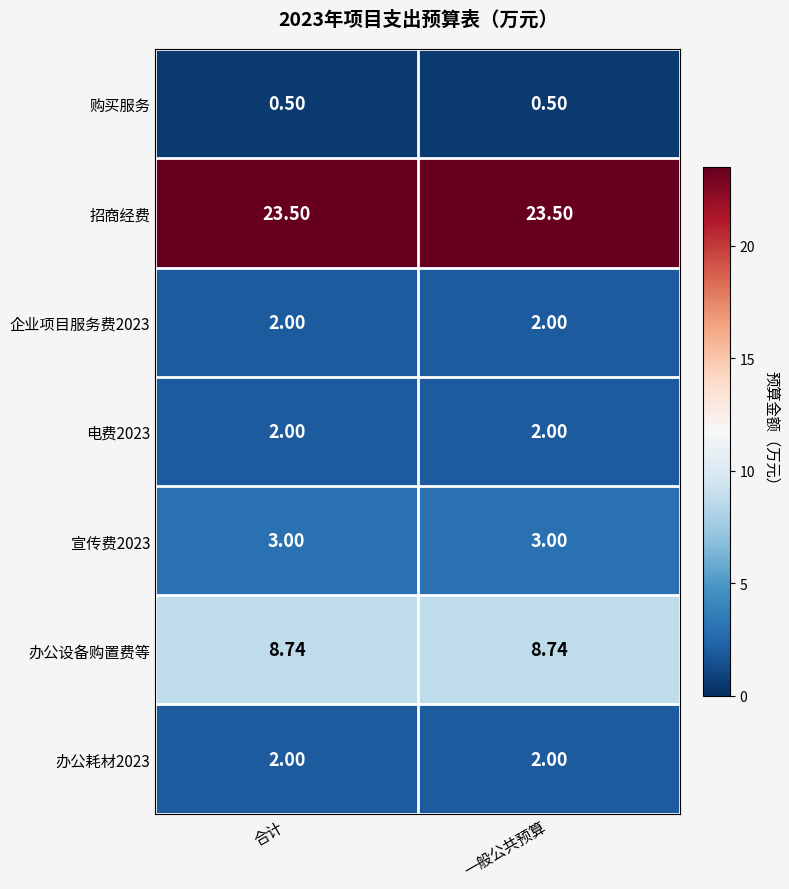

Is the value of 宣传费2023 at 合计 greater than the value of 企业项目服务费2023 at 合计?

Yes